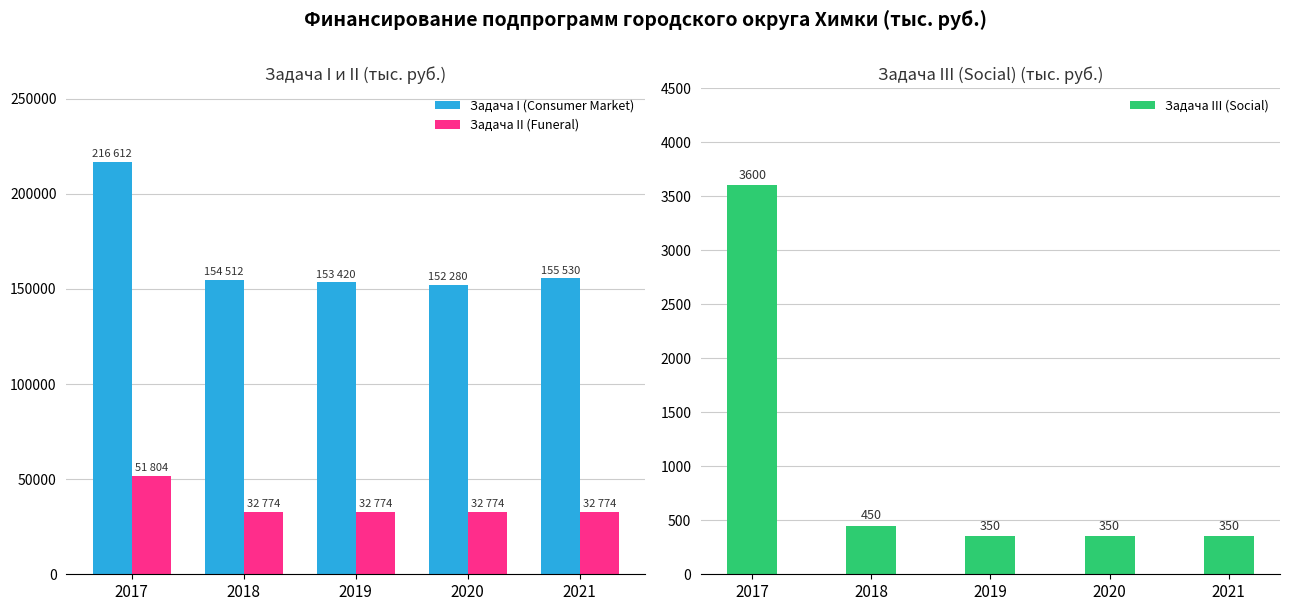

At which category is the sum across all series the highest?

2017